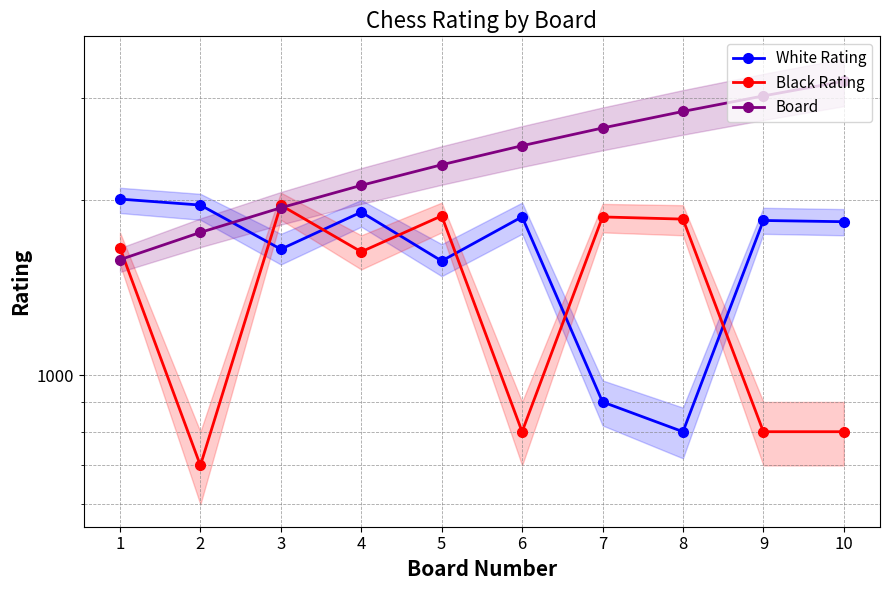

The Black Rating series shows 800 at 10. True or false?

True